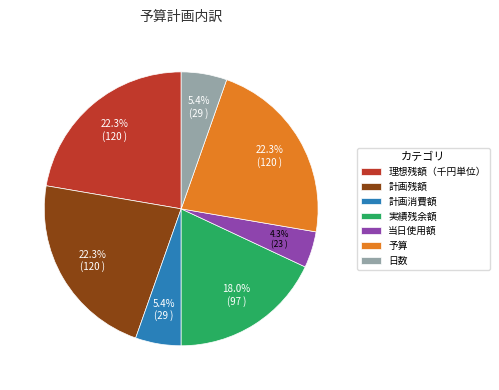

What percentage is the 計画消費額 slice, to the nearest percent?

5%